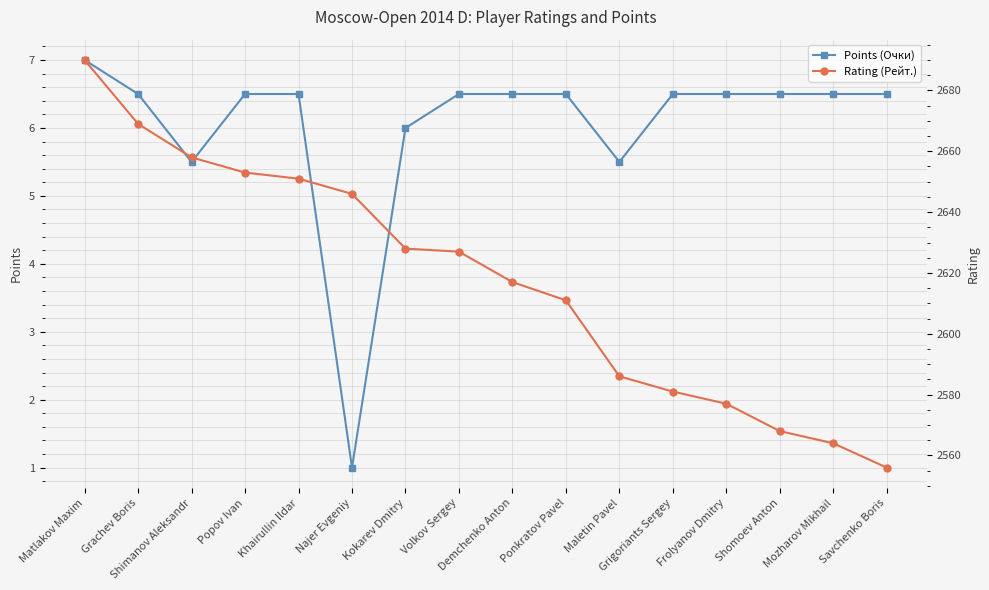

Which series has the largest total across all categories?

Rating (Рейт.)